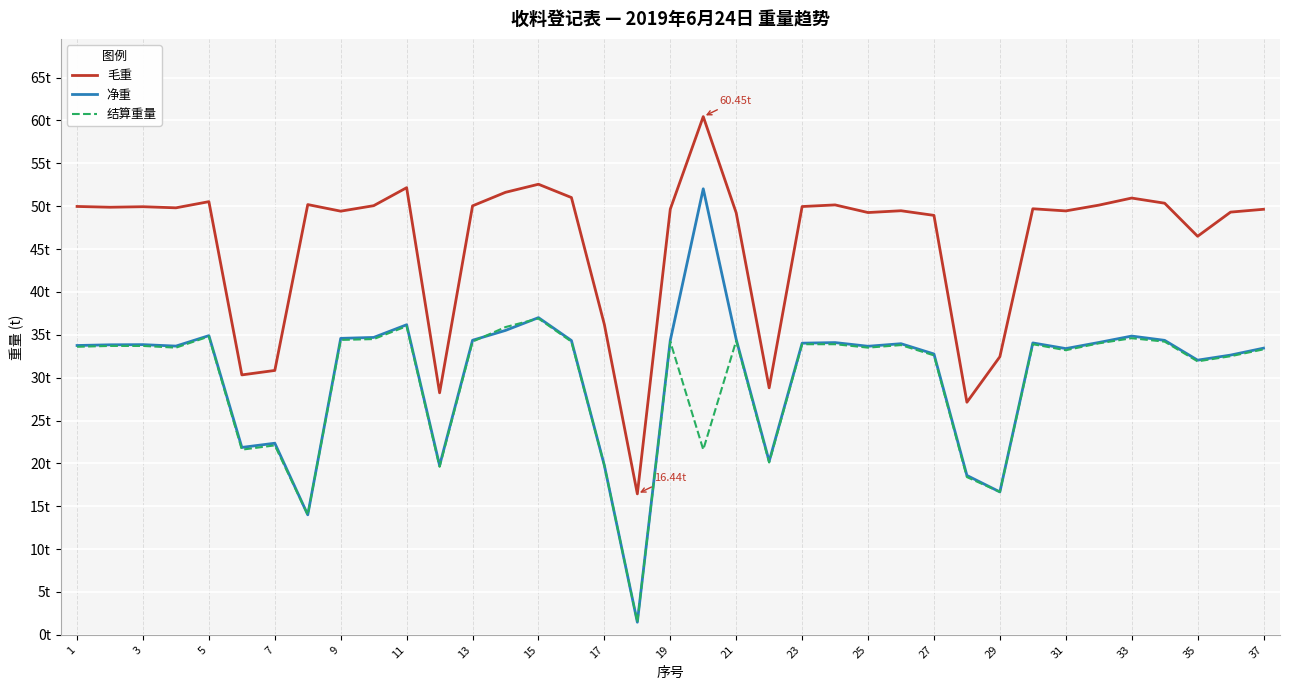

What are all the series names shown in the legend?

毛重, 净重, 结算重量